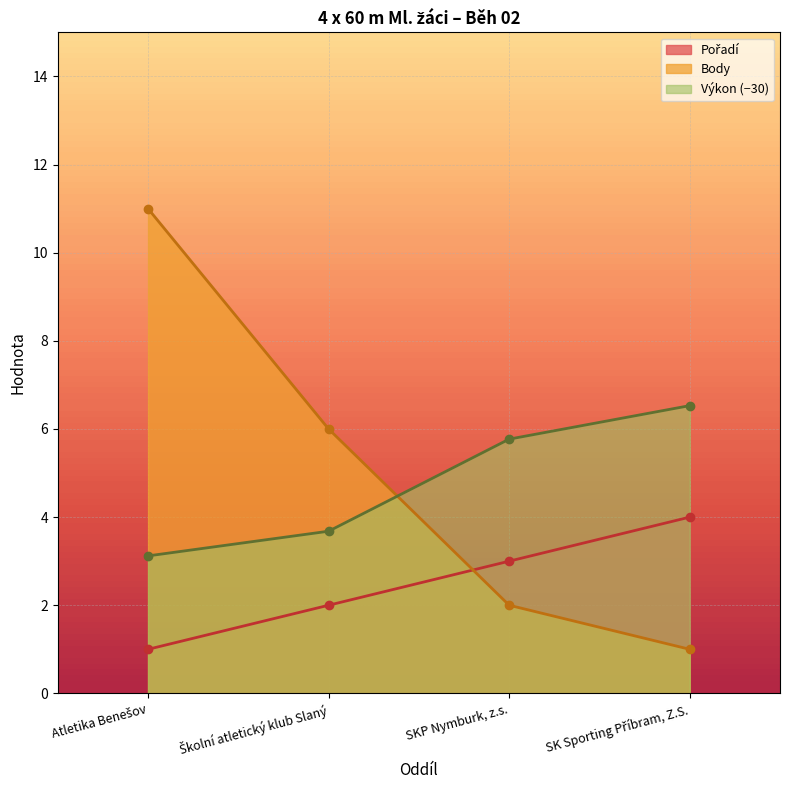

What is the minimum value for Body?

1.0